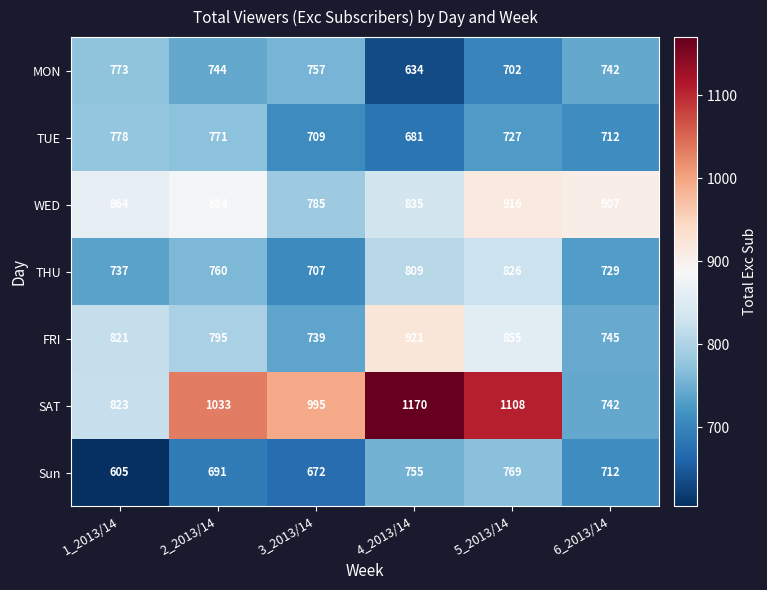

What is the sum of the FRI values at 2_2013/14 and 6_2013/14?

1540